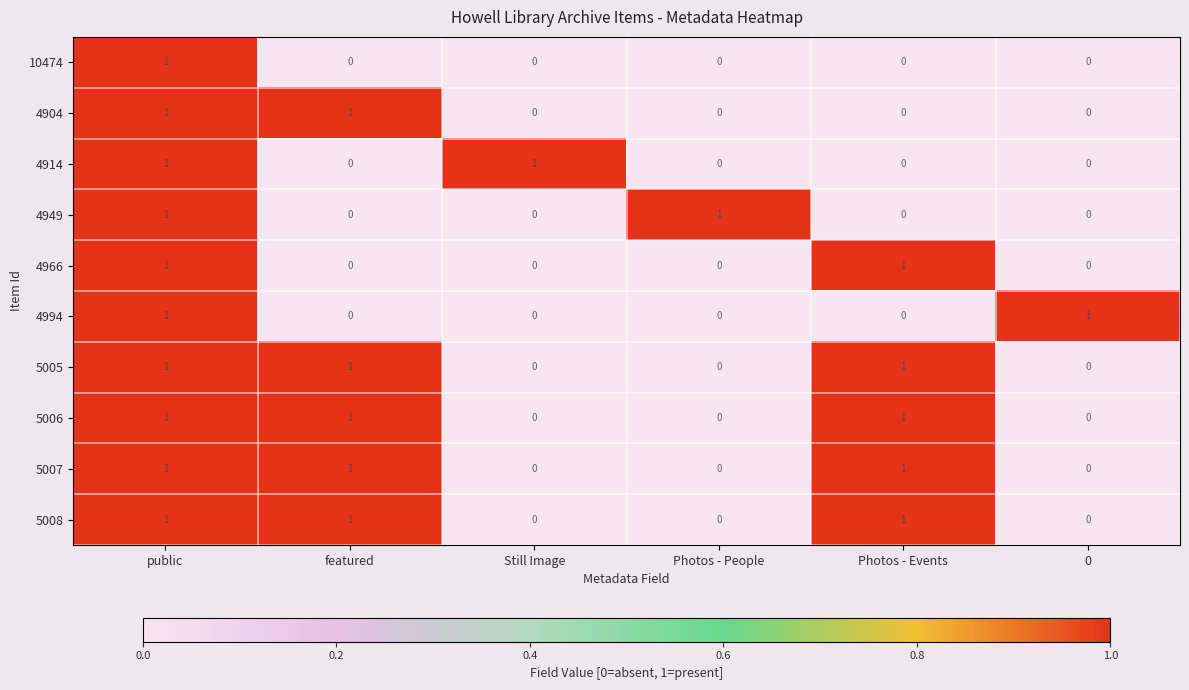

Is it true that 5008 equals 1 at Photos - People?

False